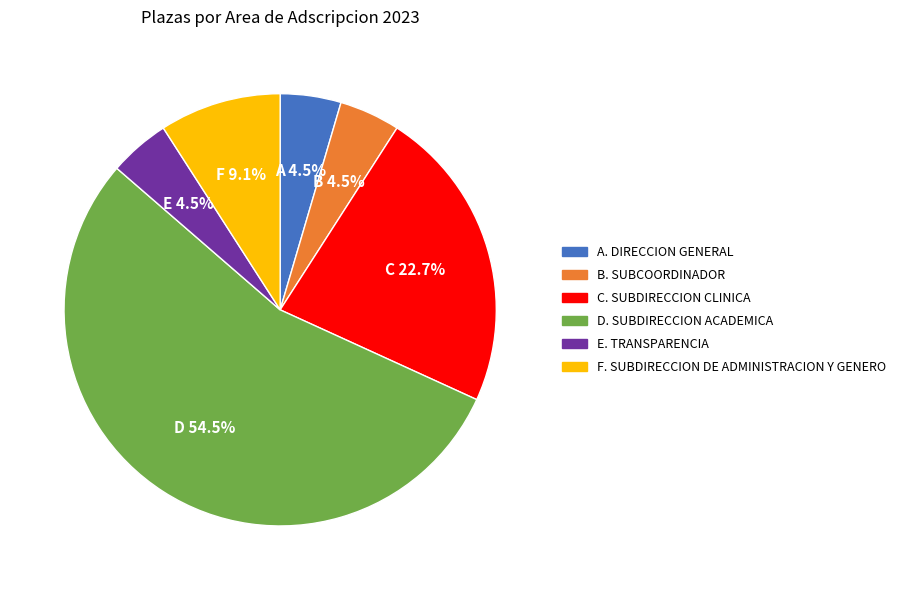

Is there any slice that represents more than half of the pie?

Yes